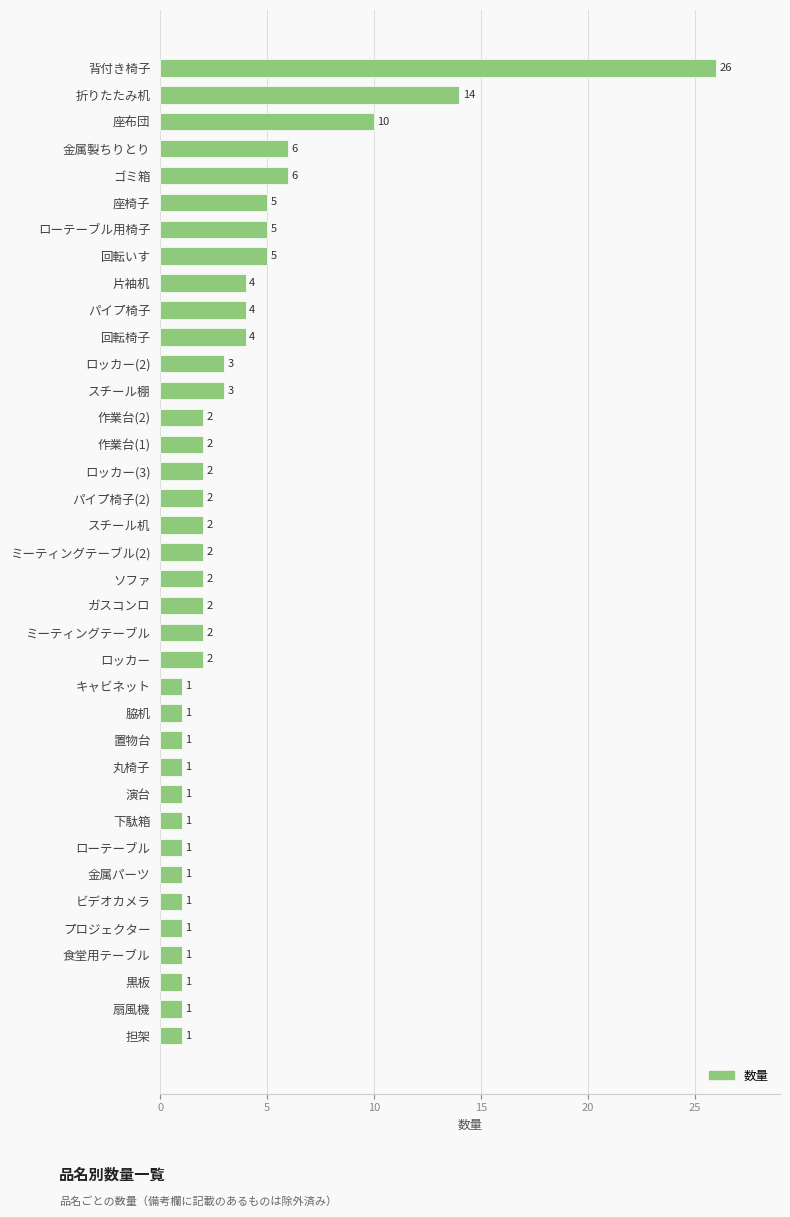

Between パイプ椅子 and プロジェクター, which is larger?

パイプ椅子